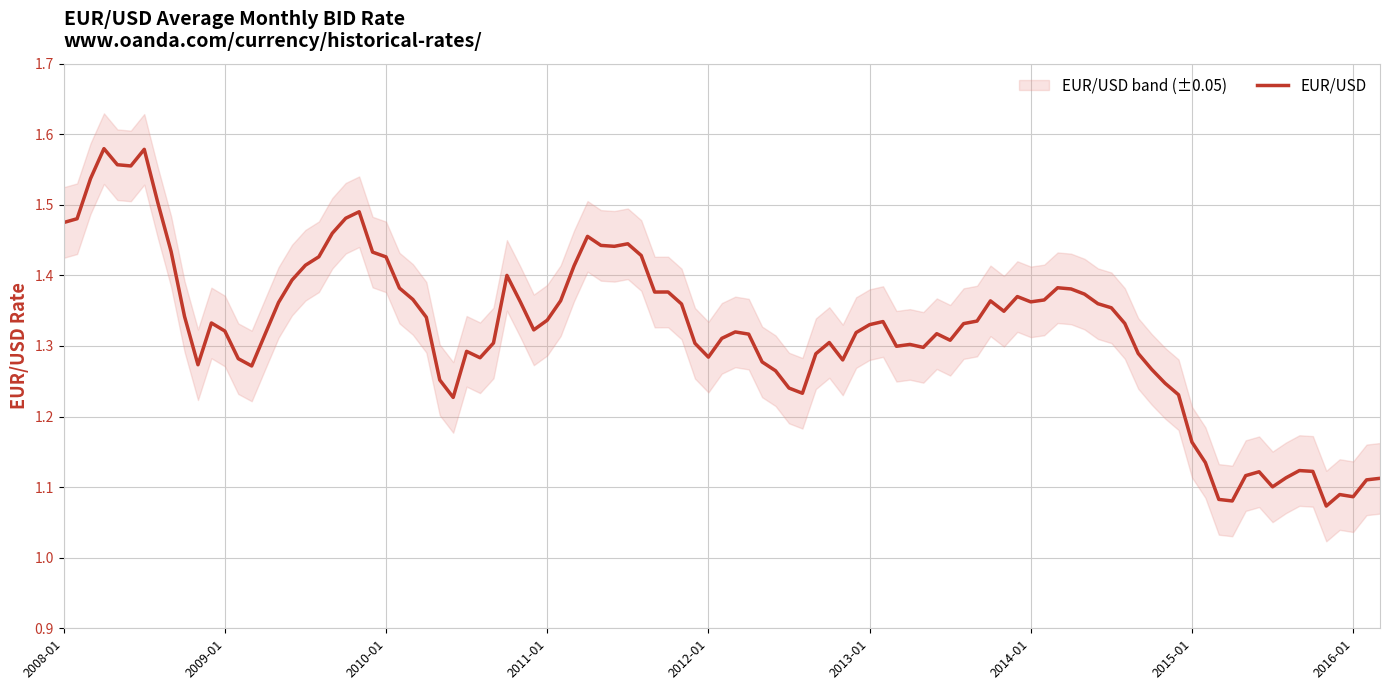

Rank the series by their maximum value, from highest to lowest.

EUR/USD upper, EUR/USD, EUR/USD lower